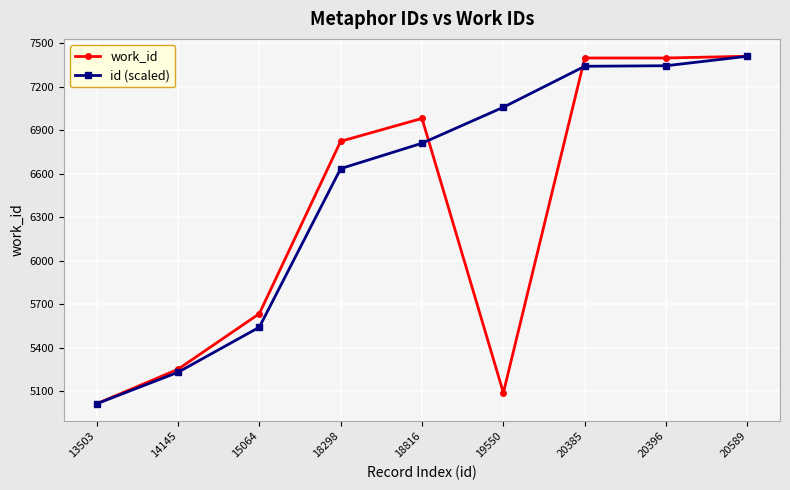

True or false: work_id and id (scaled) cross at least once.

True